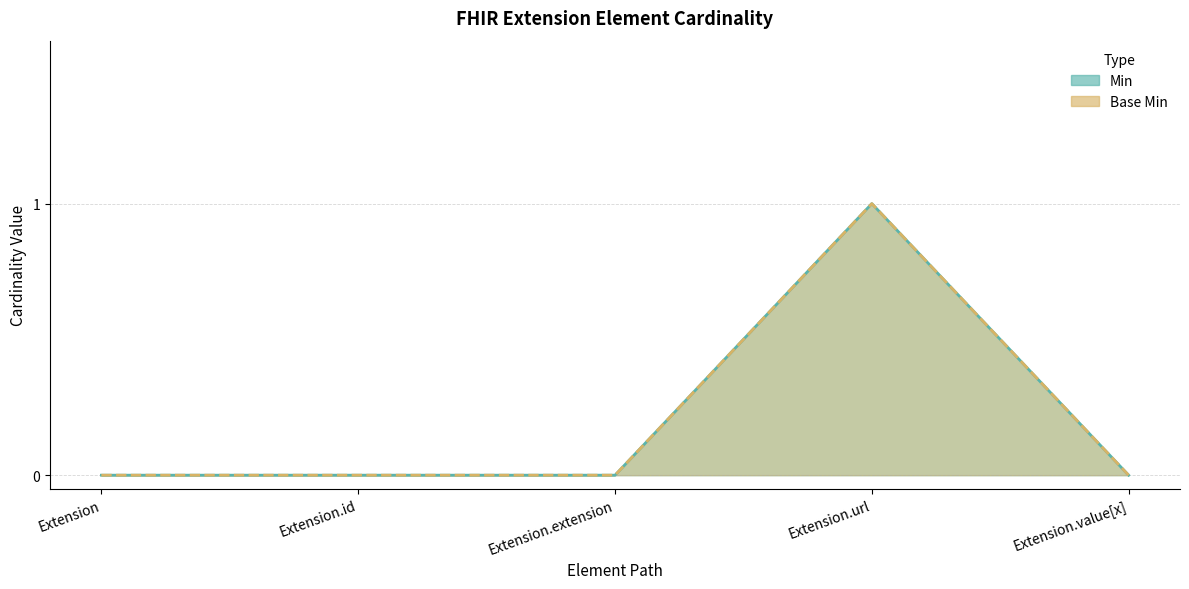

In Base Min, how many points are higher than both neighbors (excluding endpoints)?

1